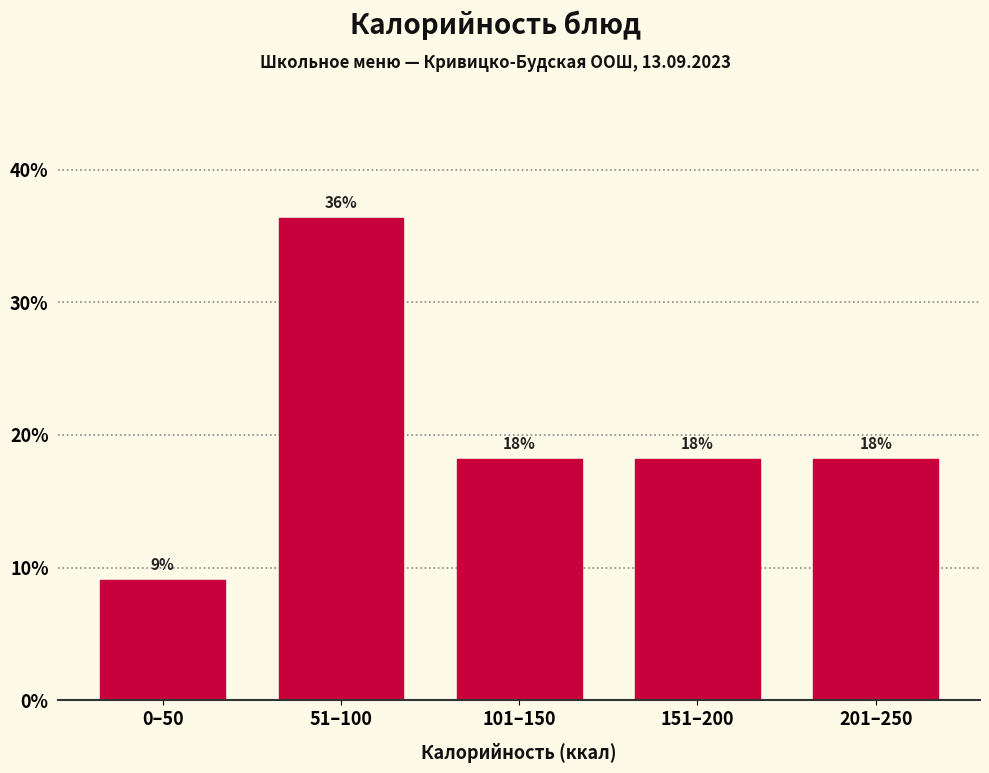

Does the chart contain any negative values?

No